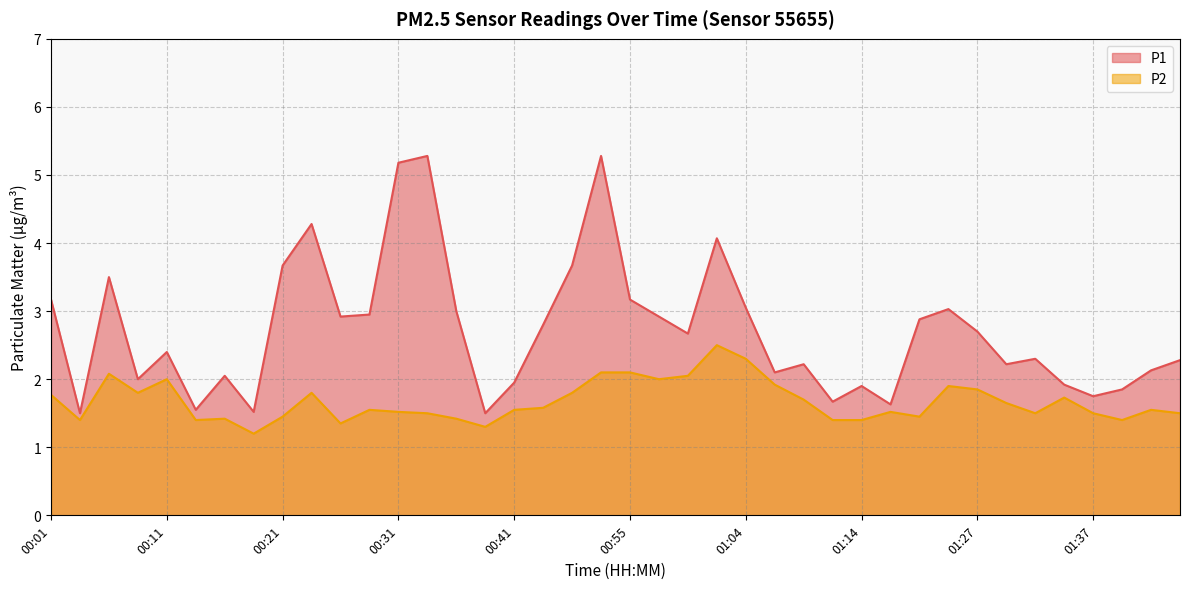

How many data points in P1 are above 2?

28